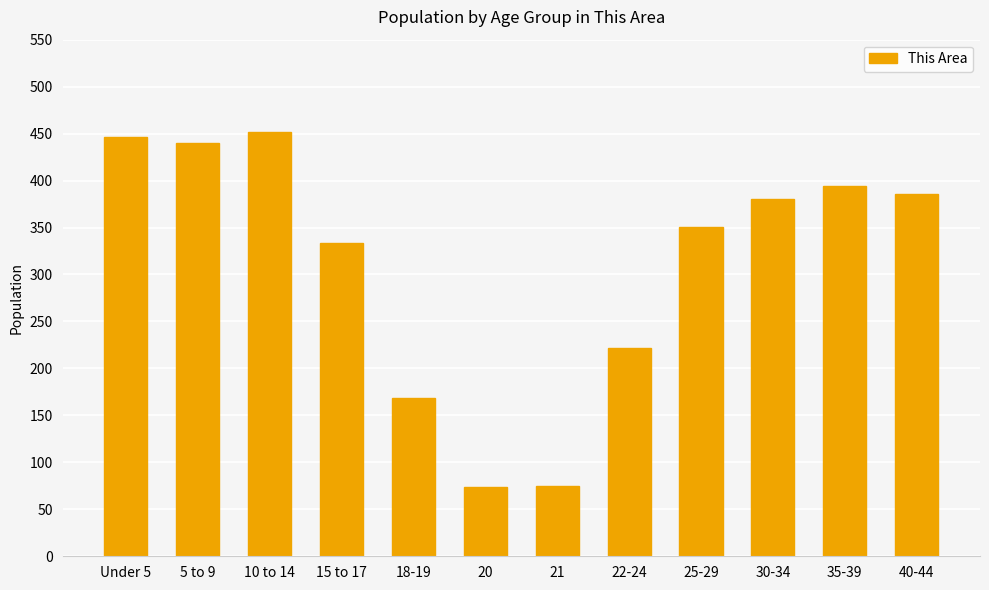

What is the ratio of the value at 25-29 to the value at 22-24?

1.6